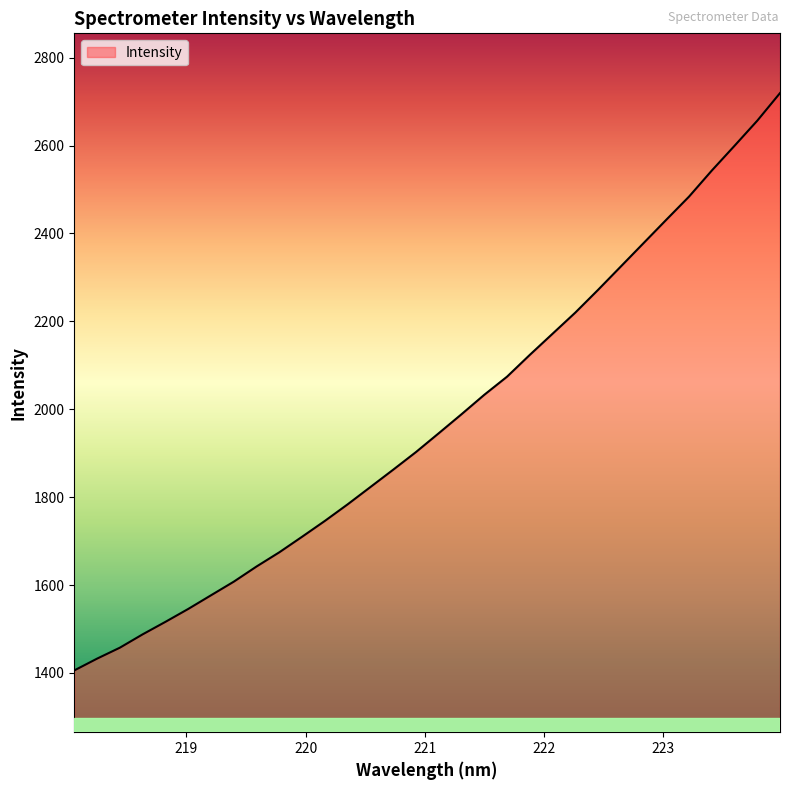

What is the minimum value shown in the chart?

1405.7